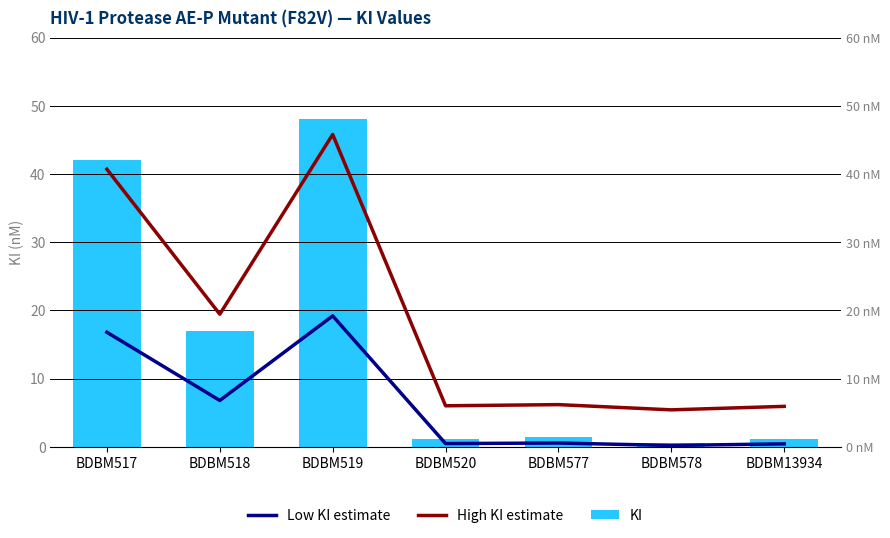

What is the sum of all Low KI estimate values?

44.5